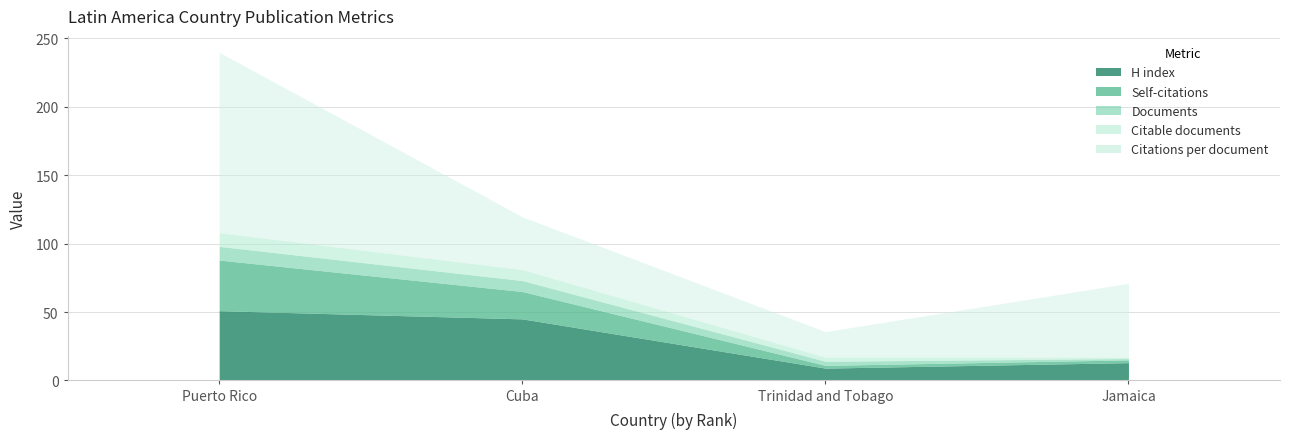

At which category is the sum across all series the highest?

Puerto Rico